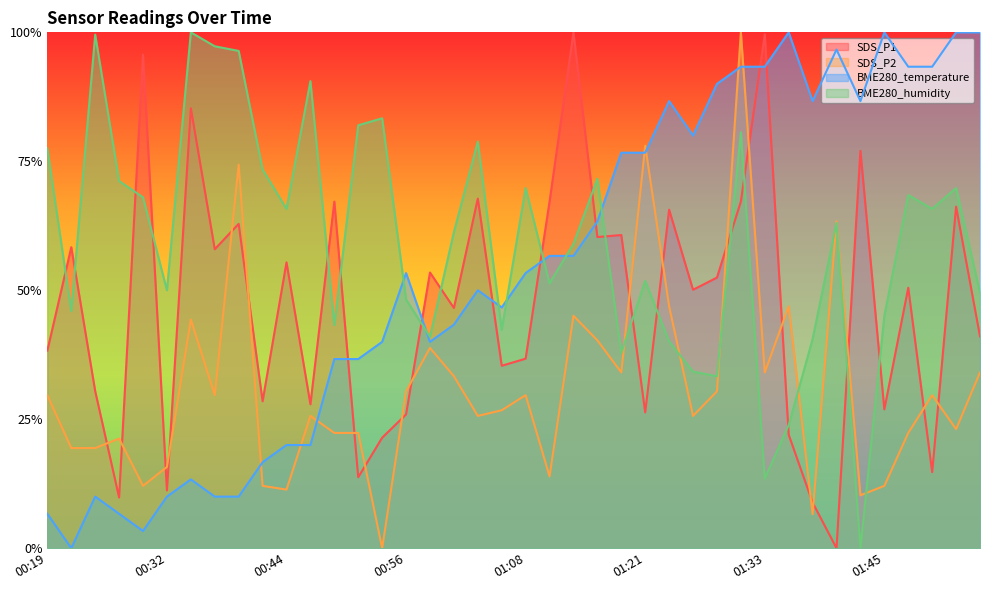

What is the average value of the SDS_P1 series?

0.5